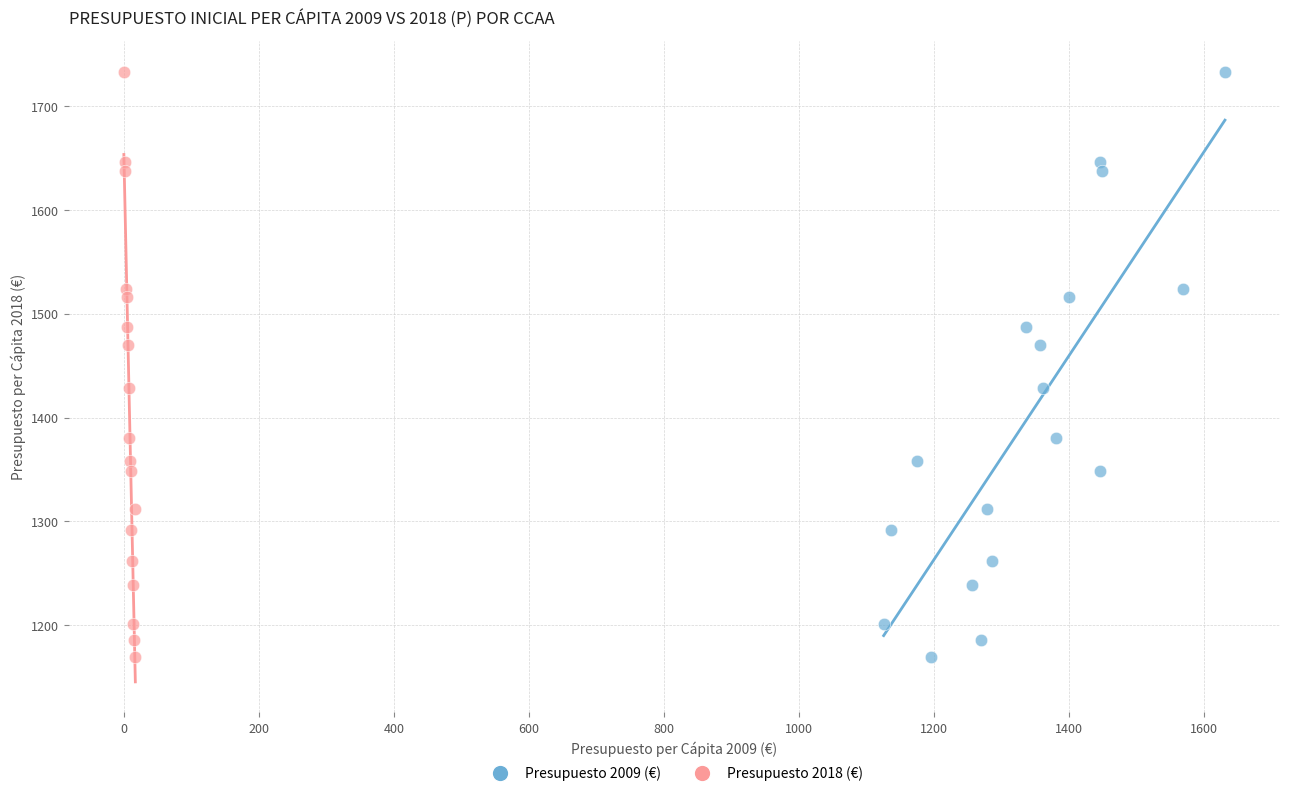

What are all the series names shown in the legend?

Presupuesto 2009 (€), Presupuesto 2018 (€)